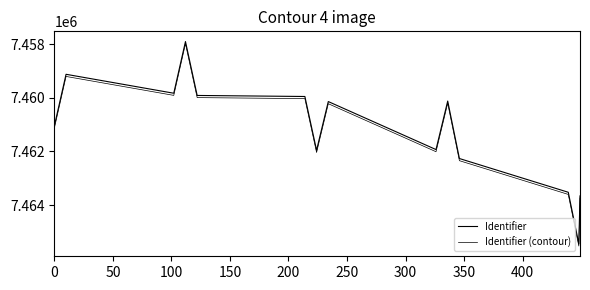

How many lines are shown in the chart?

2